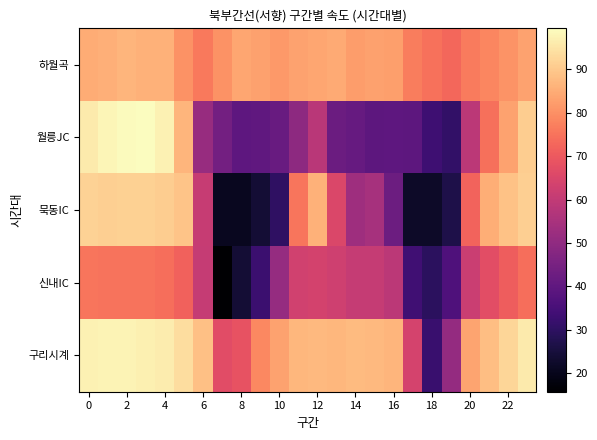

Reading right to left, list all the values displayed in this chart.

하월곡: 83.4	80.7	78.4	76.4	72.7	74.9	76.6	82.6	83.1	82.2	84.5	84.1	83.2	81.7	83.0	84.0	80.3	75.9	80.5	86.0	85.9	86.4	85.5	85.0
월릉JC: 90.8	83.3	74.6	58.7	31.0	33.1	39.5	39.6	39.4	41.5	42.3	58.3	49.4	41.6	40.0	39.6	43.9	51.4	86.7	97.3	99.5	99.1	98.0	96.1
묵동IC: 91.0	89.0	85.1	72.0	26.7	22.2	22.0	42.6	54.4	52.7	65.2	86.0	75.4	30.3	24.1	20.6	20.8	61.2	89.2	91.0	91.5	91.6	91.2	91.8
신내IC: 74.0	70.8	67.1	61.8	36.5	29.7	33.6	58.9	60.8	60.8	62.8	63.7	63.0	51.4	32.7	24.2	15.7	60.6	71.8	74.0	74.9	75.2	75.2	75.3
구리시계: 95.9	92.3	88.4	83.7	50.8	32.3	63.9	86.7	87.2	87.6	86.9	87.3	86.7	83.2	78.8	68.5	66.9	88.6	93.9	96.3	96.9	97.6	97.6	97.5